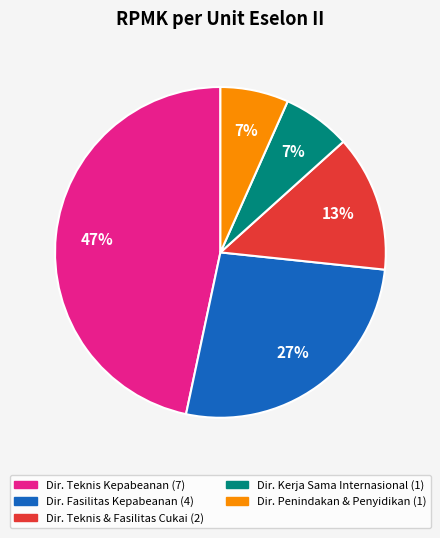

Count the number of slices in the pie.

5